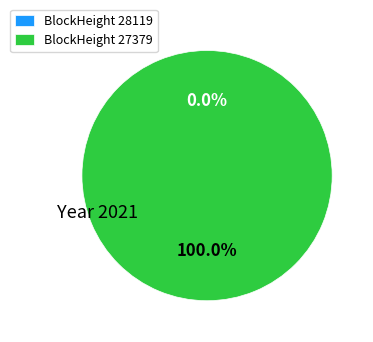

How many segments does this pie chart have?

2